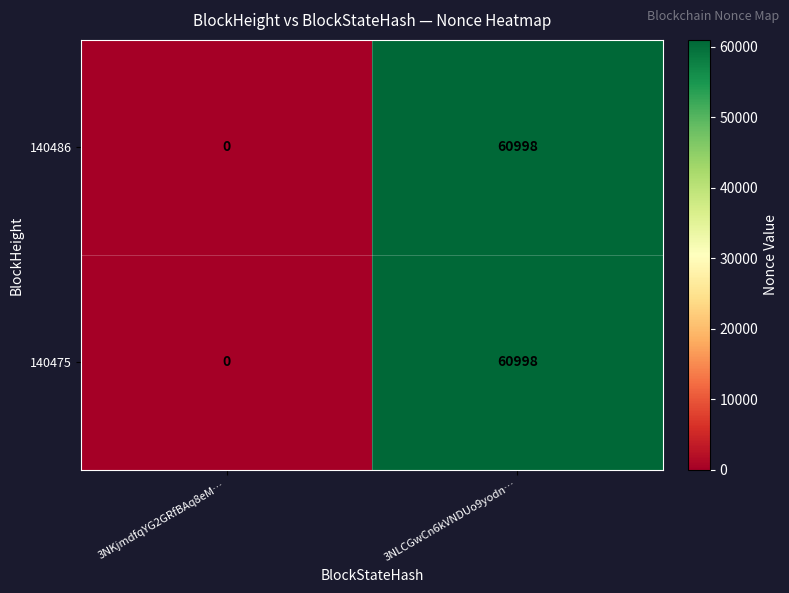

Reading left to right, list all the values displayed in this chart.

140486: 0	60998
140475: 0	60998